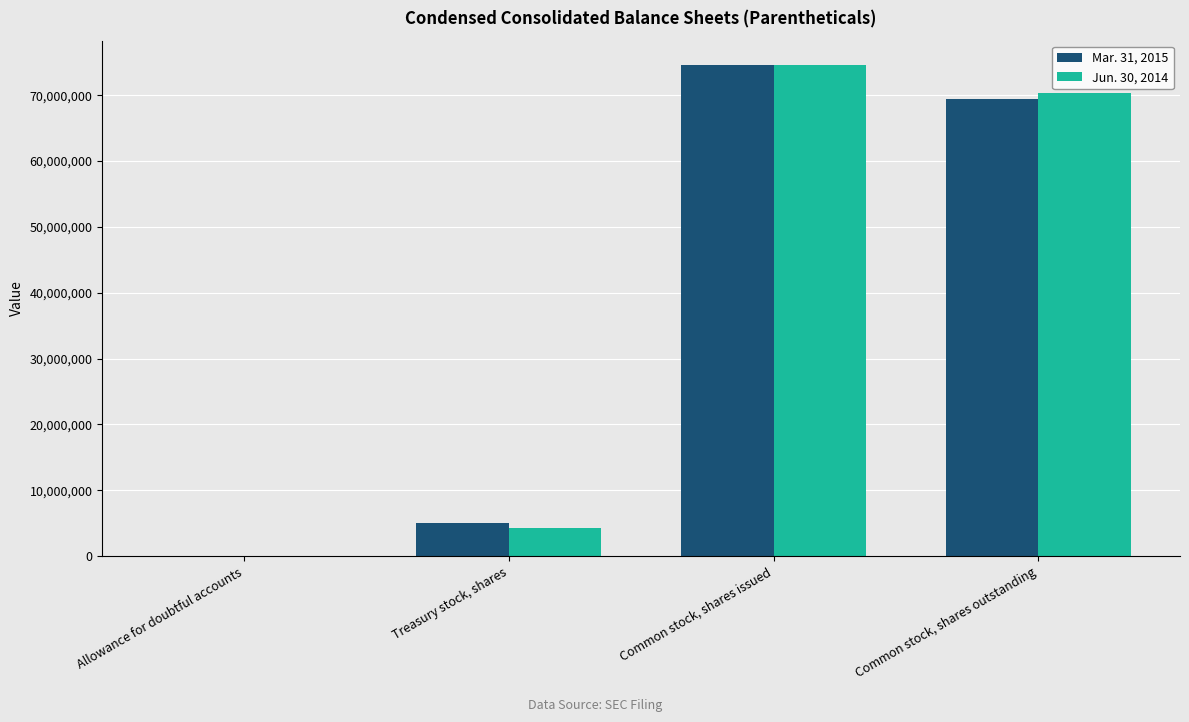

Reading right to left, list all the values displayed in this chart.

Mar. 31, 2015: 69451434	74552661	5101227	10918
Jun. 30, 2014: 70338891	74552661	4213770	8075